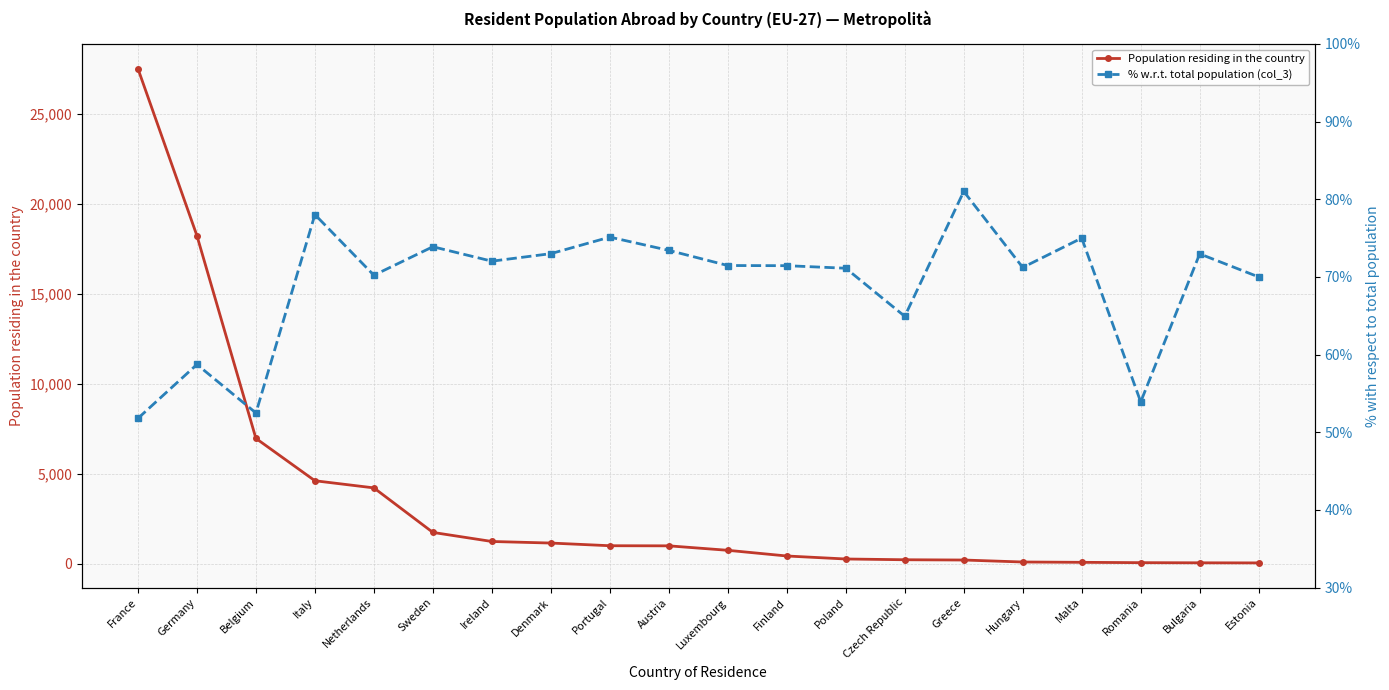

How many lines are shown in the chart?

2